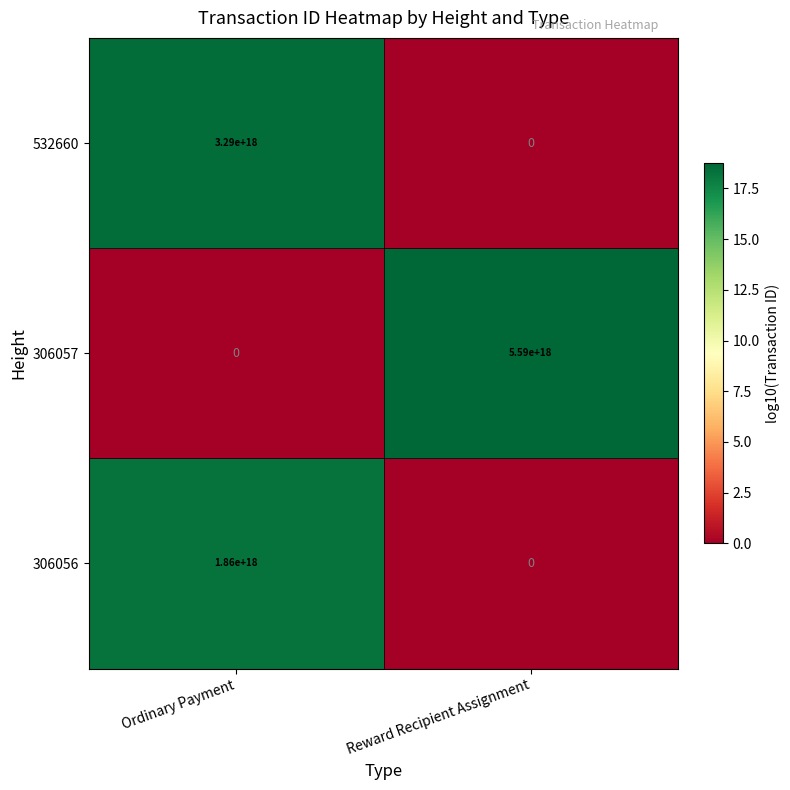

Which category has the highest value in the 306056 series?

Ordinary Payment